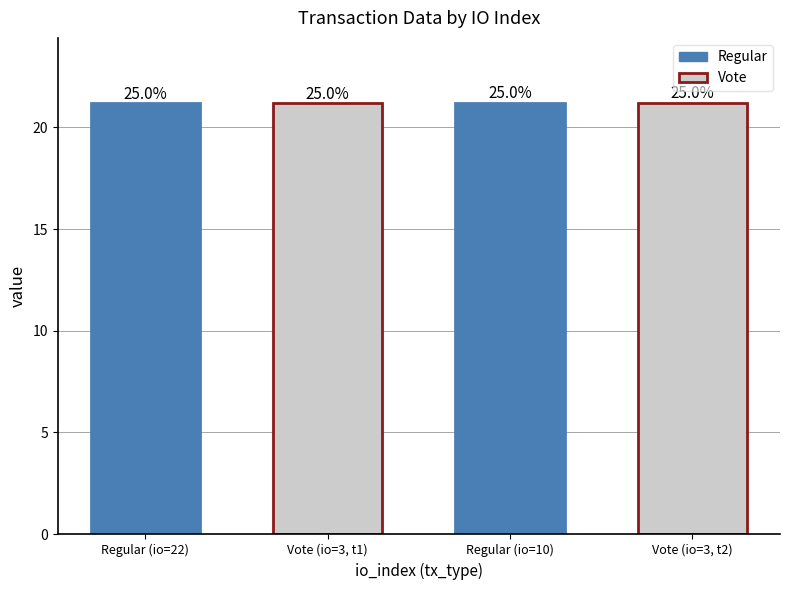

Rank the categories by value from lowest to highest.

Regular (io=22), Vote (io=3, t1), Regular (io=10), Vote (io=3, t2)